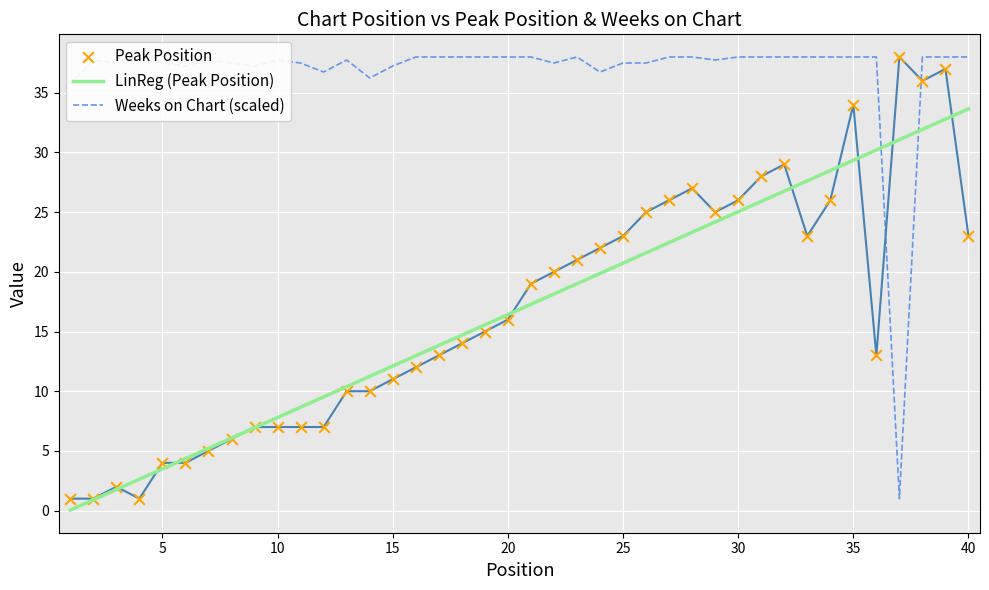

After their last crossing, which series has the higher values: Weeks on Chart (scaled) or LinReg (Peak Position)?

Weeks on Chart (scaled)